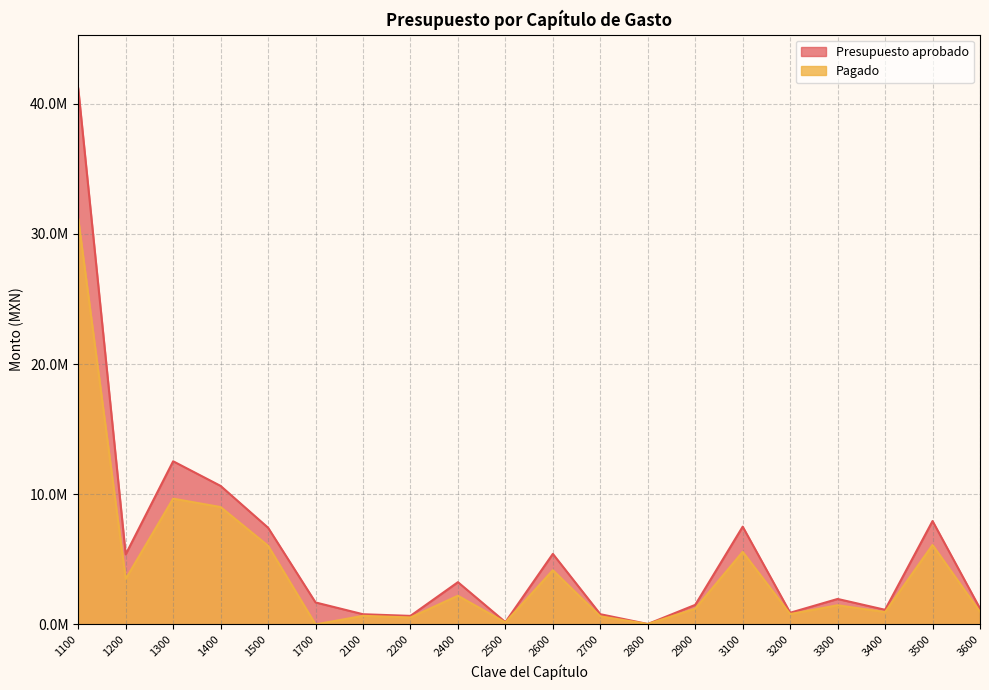

What is the value of the Pagado point at the 10th from the left?

153459.2